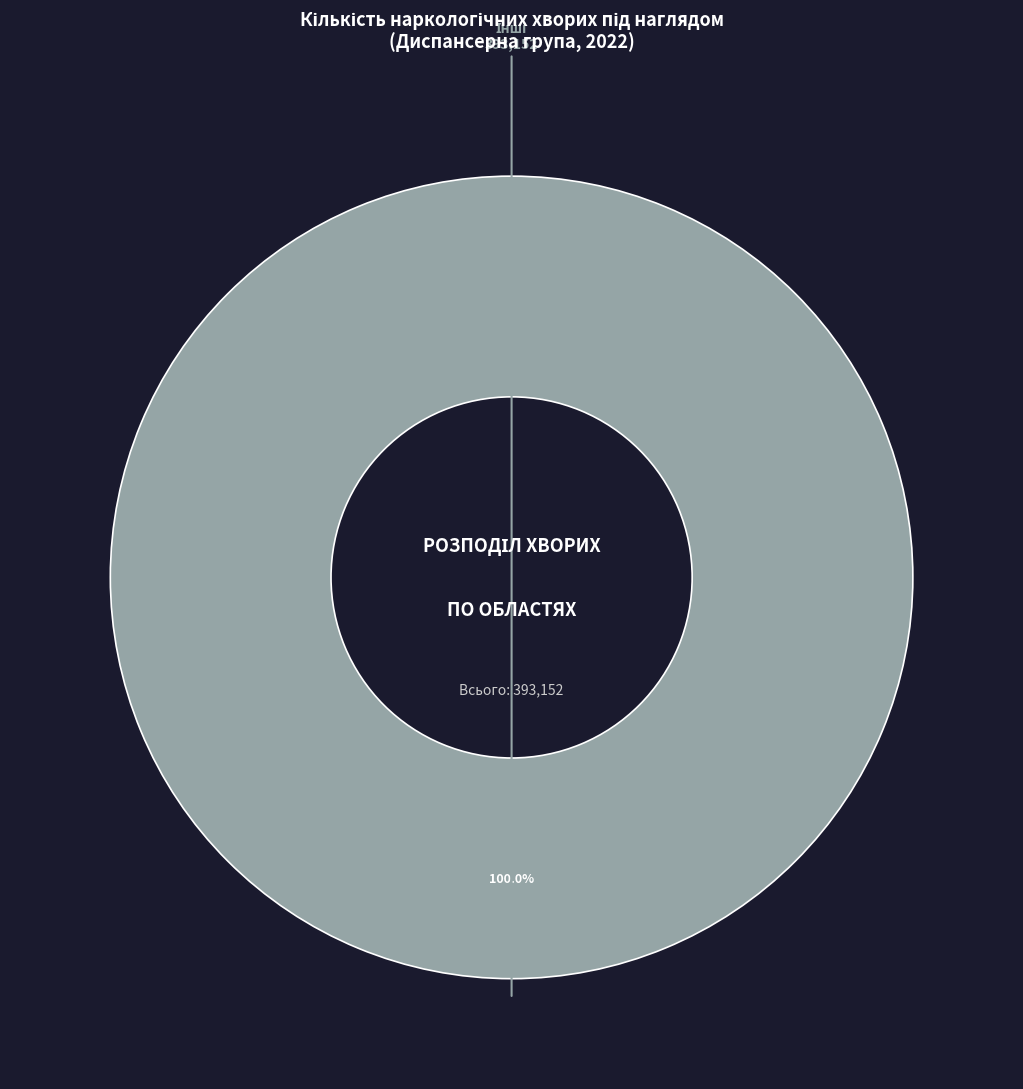

Count the number of slices in the pie.

1